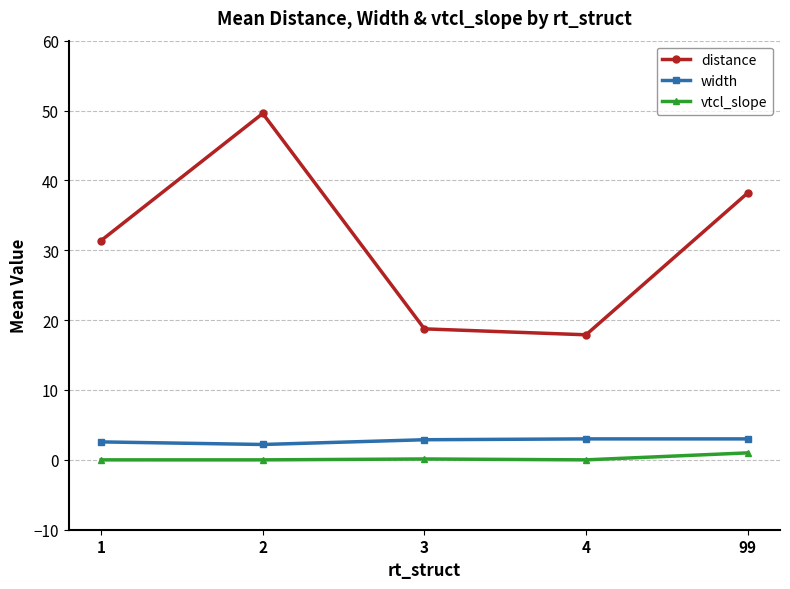

Rank the series at 1 from lowest to highest value.

vtcl_slope, width, distance